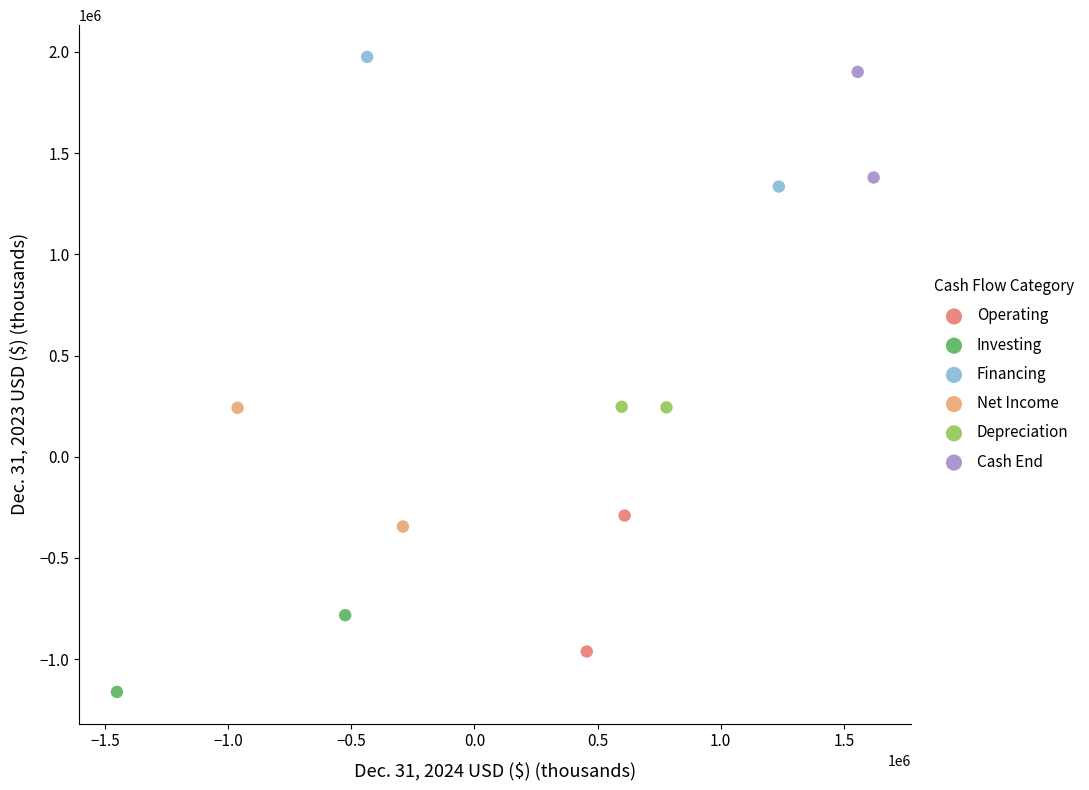

Which series contains the highest Y value?

Financing